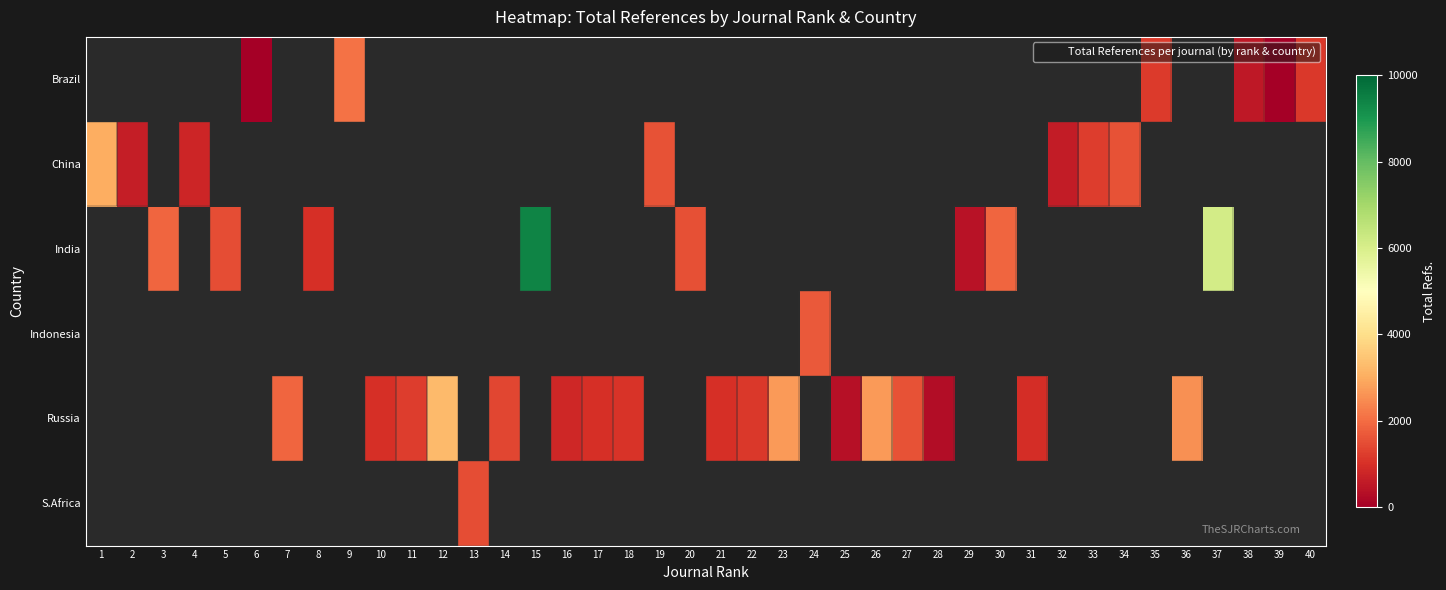

The value of row_2 at 37 is 6121.0. True or false?

True